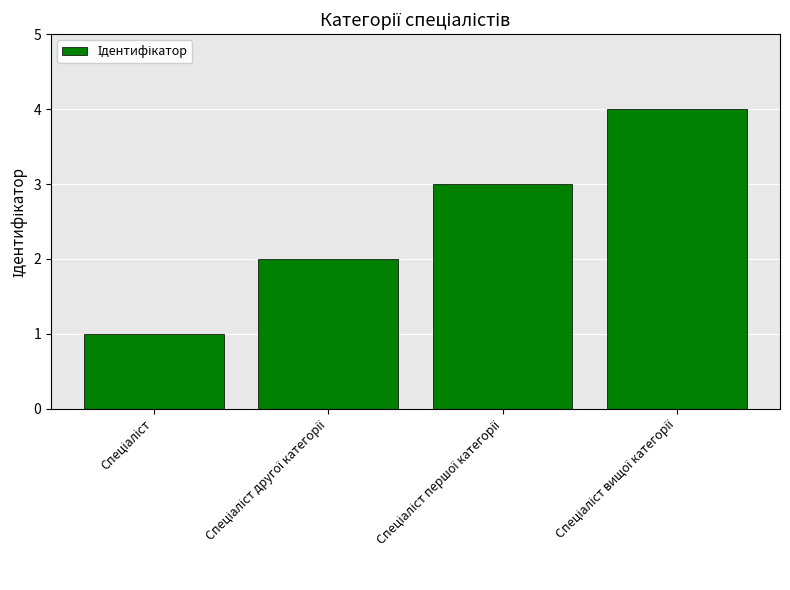

What is the sum of all values?

10